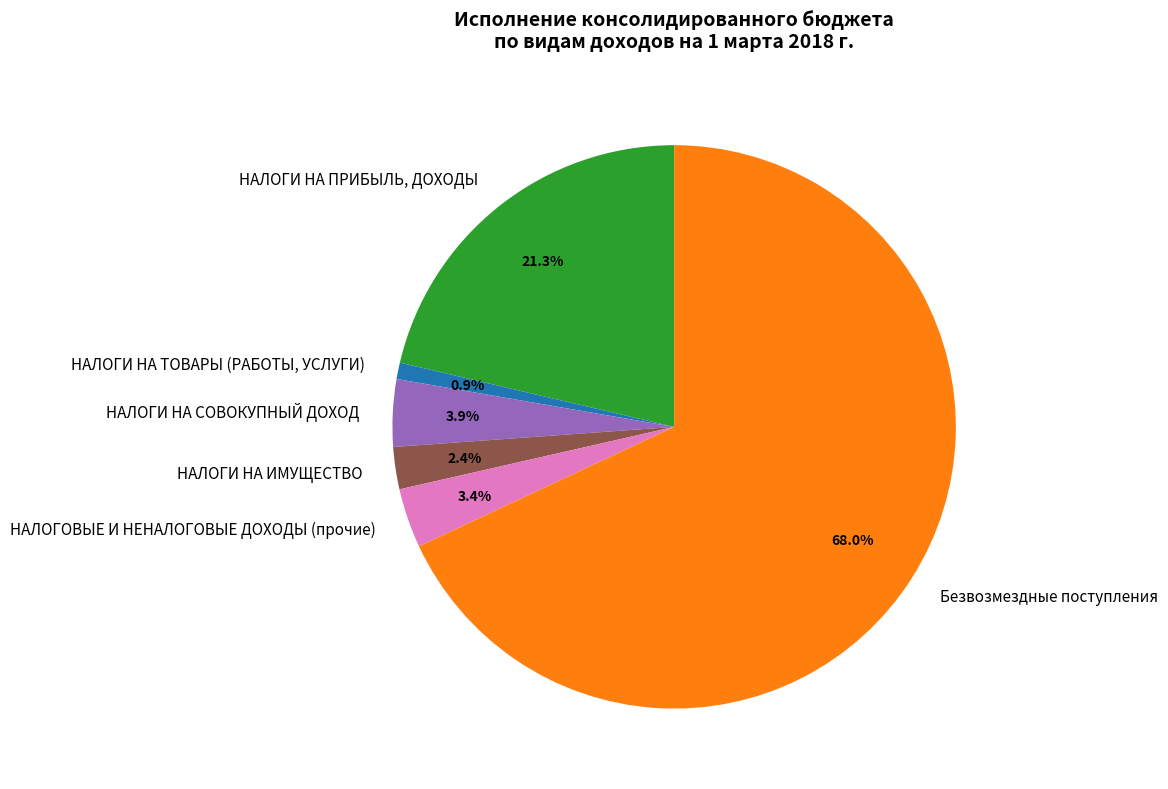

The НАЛОГИ НА ПРИБЫЛЬ, ДОХОДЫ slice represents 21% of the pie. True or false?

True